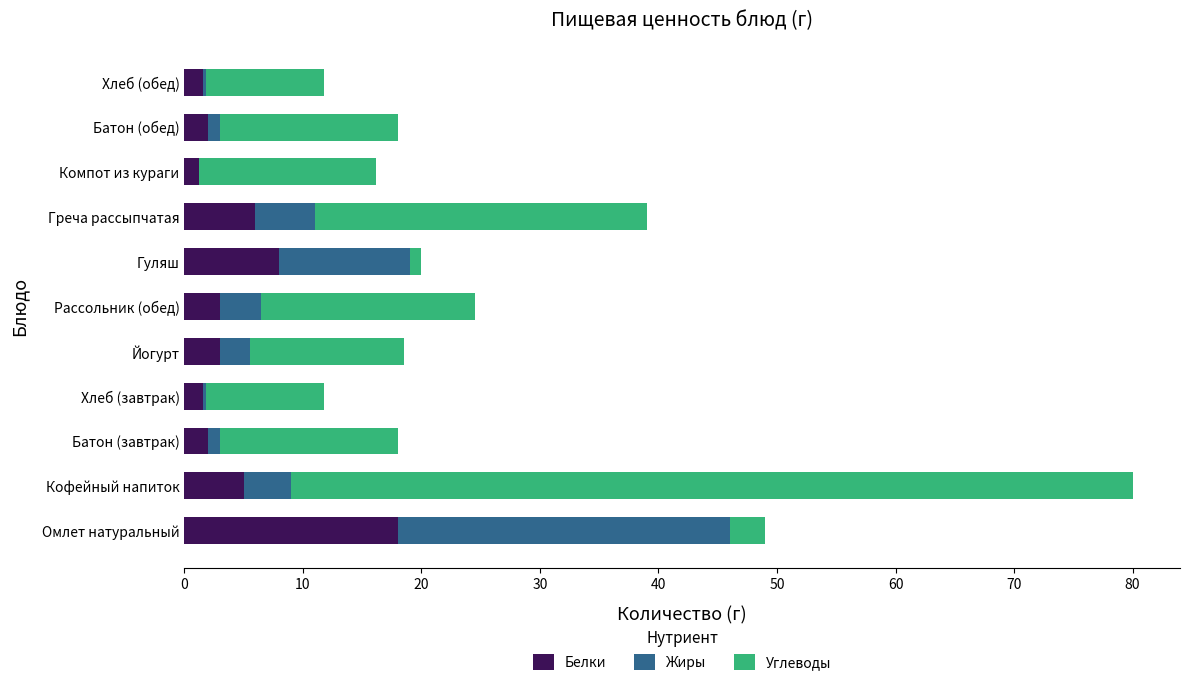

What is the sum of the Белки values at Рассольник (обед) and Йогурт?

6.0